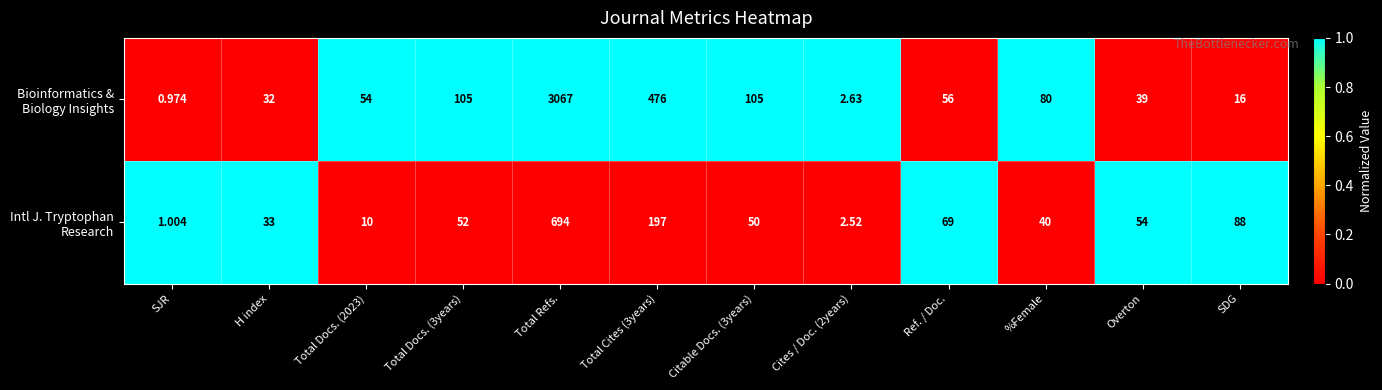

At which category does the chart reach its peak across all series?

Total Refs.